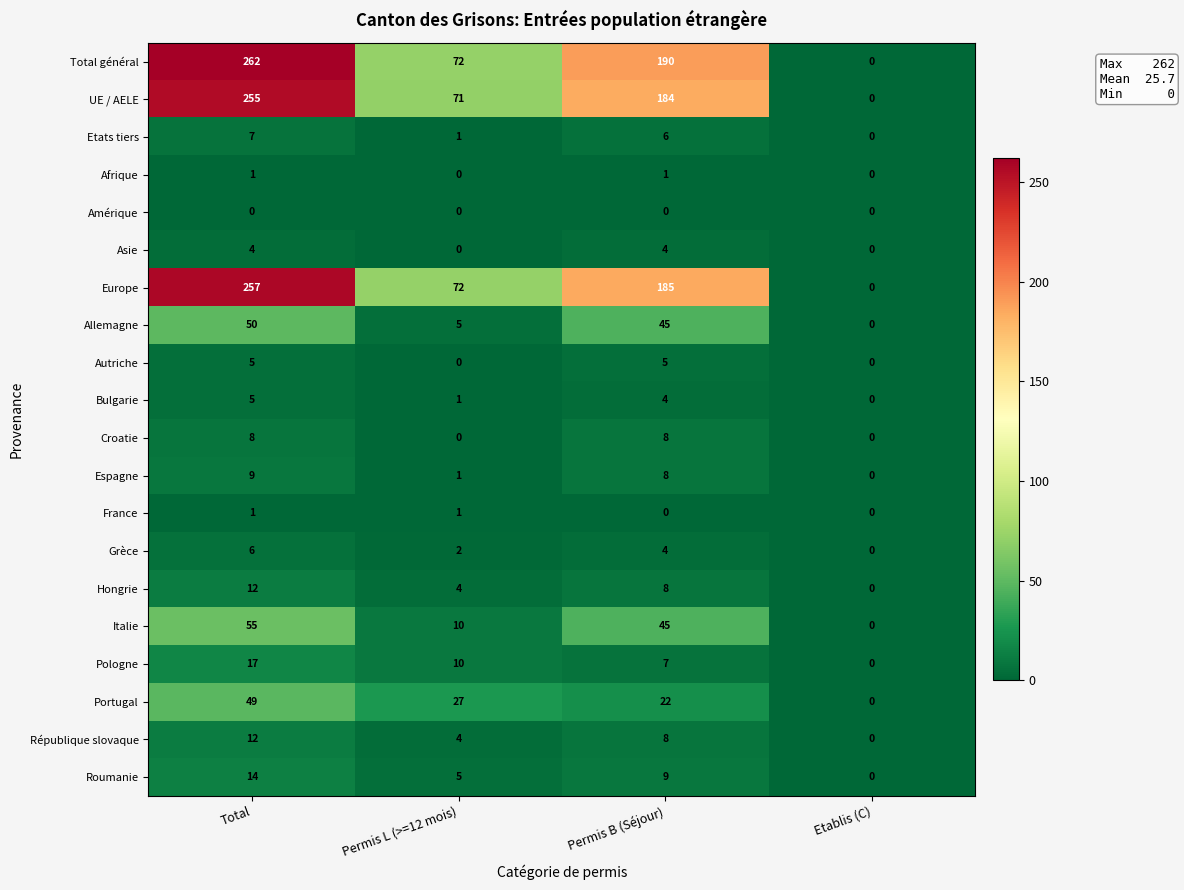

Which series has the widest spread of values?

Total général